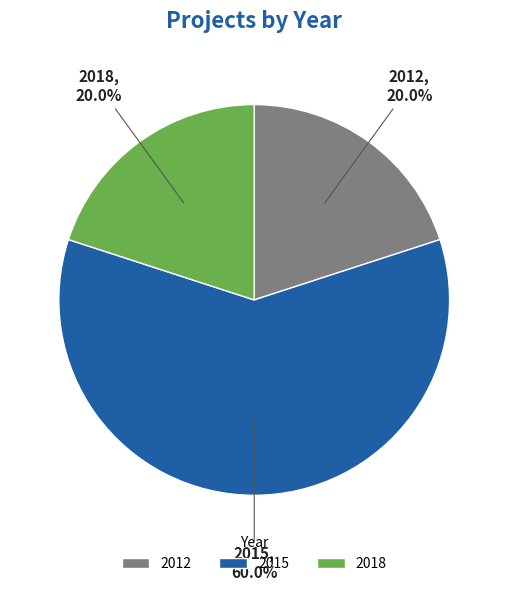

To the nearest percent, what portion does 2018 represent?

20%